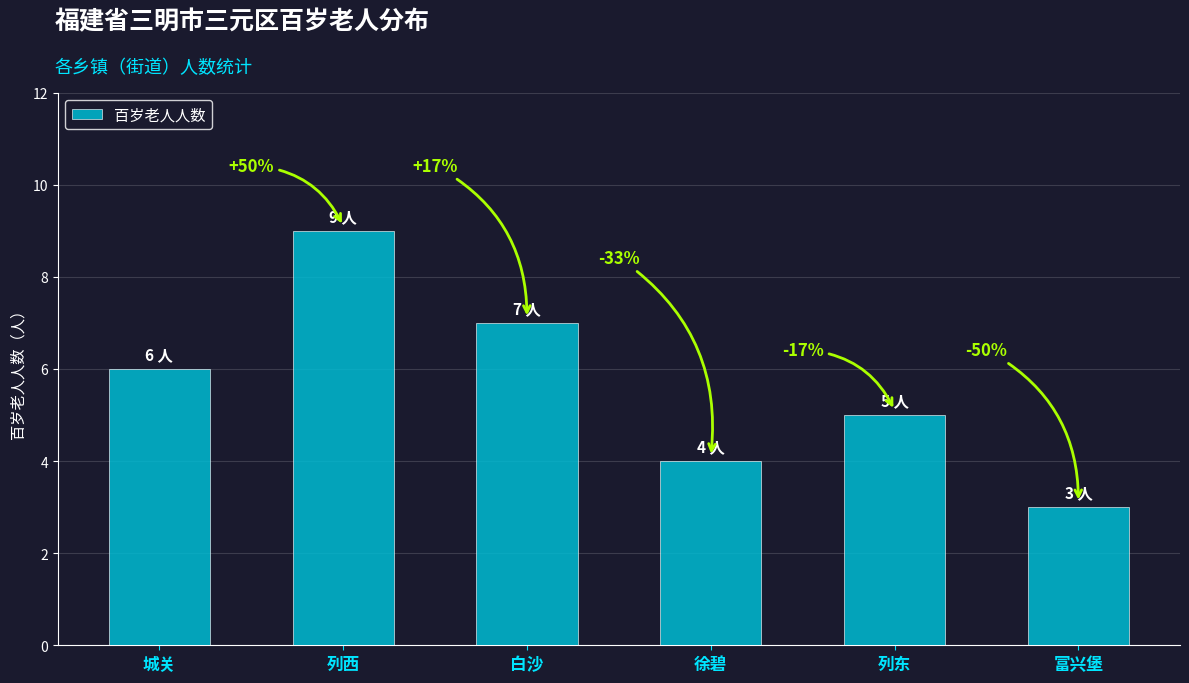

What is the sum of all values?

34